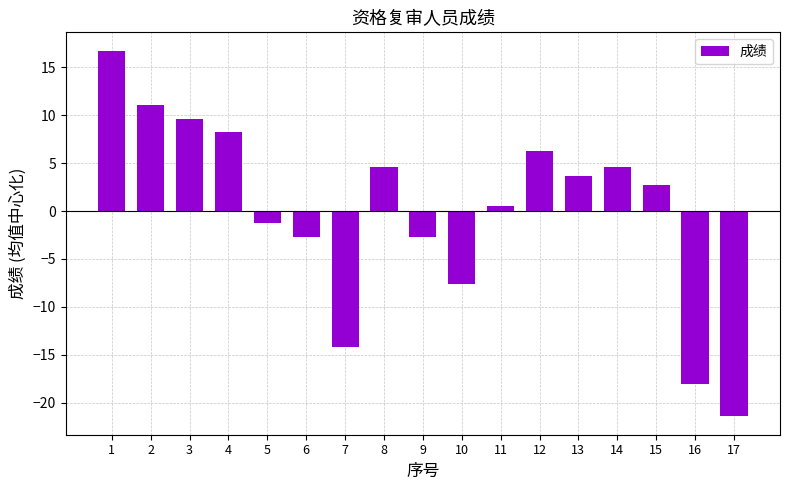

Count the number of data series in this chart.

1